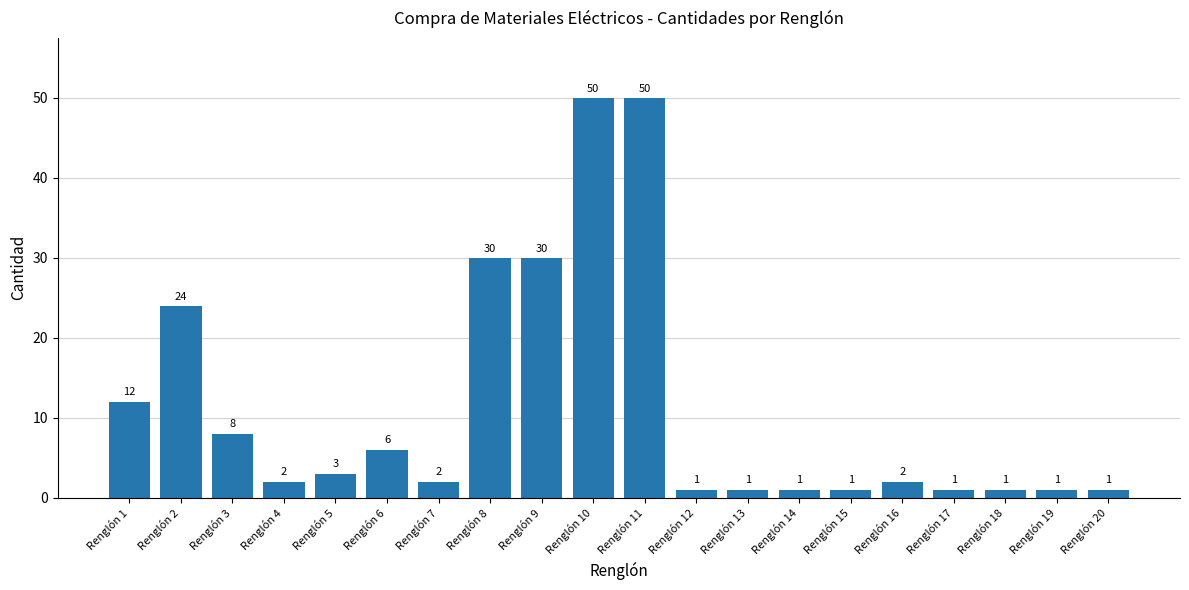

The value at Renglón 6 is 6. True or false?

True